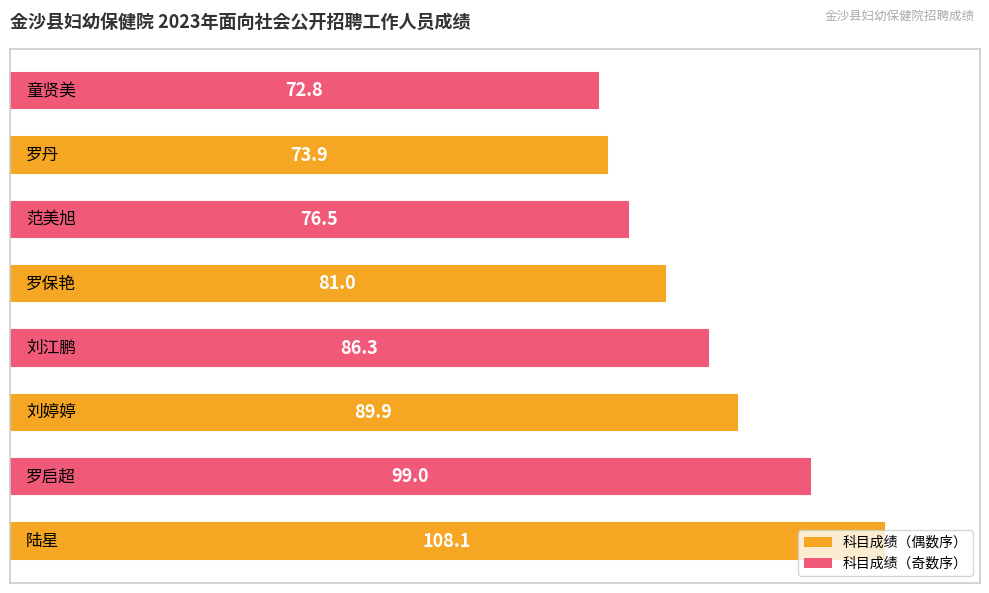

What is the smallest value displayed?

72.8